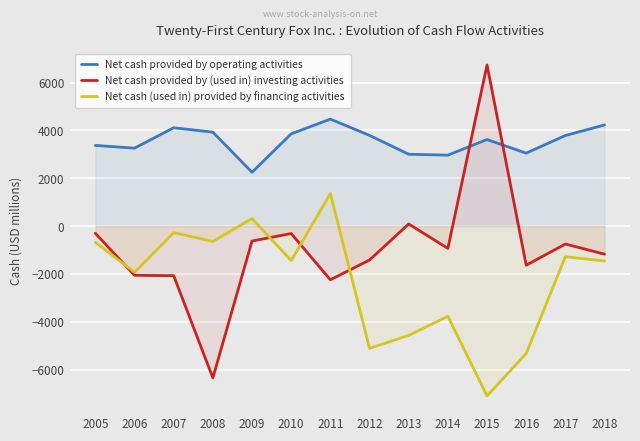

Does the chart display data point markers on the line(s)?

No